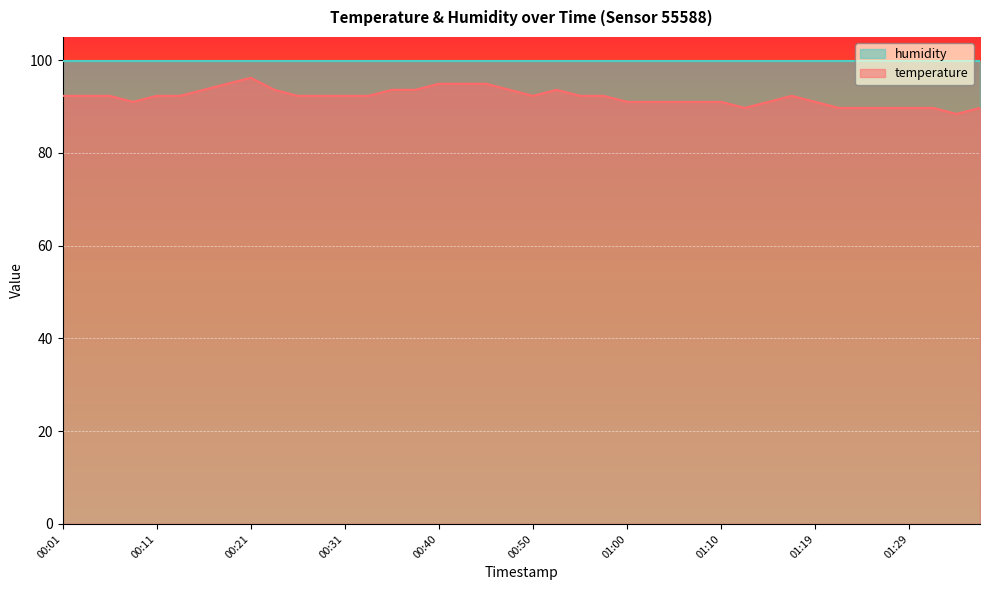

How many points are lower than both their immediate neighbors (excluding endpoints)?

4